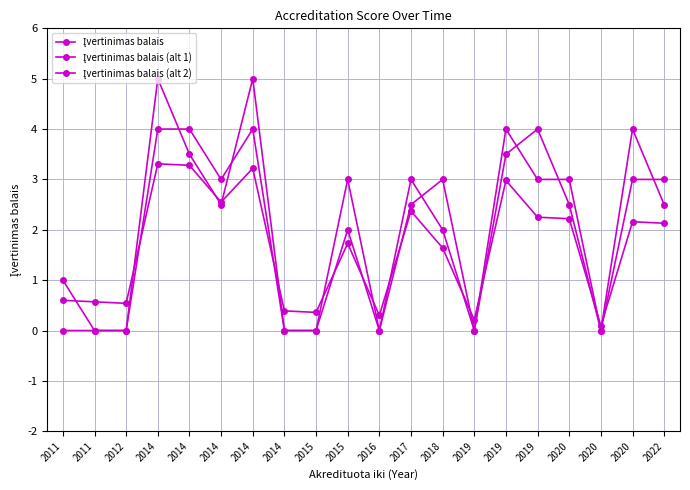

Which series has the widest spread of values?

Įvertinimas balais (alt 1)